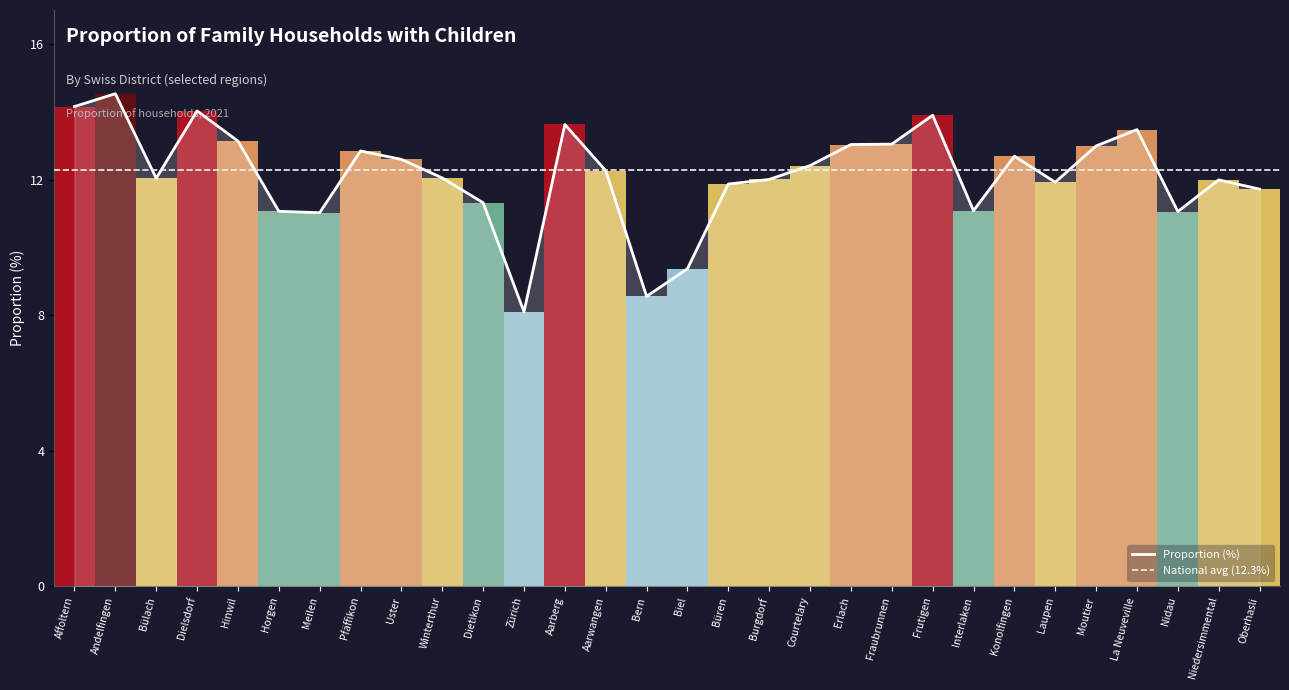

List the labels in order of value, largest first.

Andelfingen, Affoltern, Dielsdorf, Frutigen, Aarberg, La Neuveville, Hinwil, Fraubrunnen, Erlach, Moutier, Pfäffikon, Konolfingen, Uster, Courtelary, Aarwangen, Winterthur, Bülach, Burgdorf, Niedersimmental, Laupen, Büren, Oberhasli, Dietikon, Interlaken, Horgen, Nidau, Meilen, Biel, Bern, Zürich